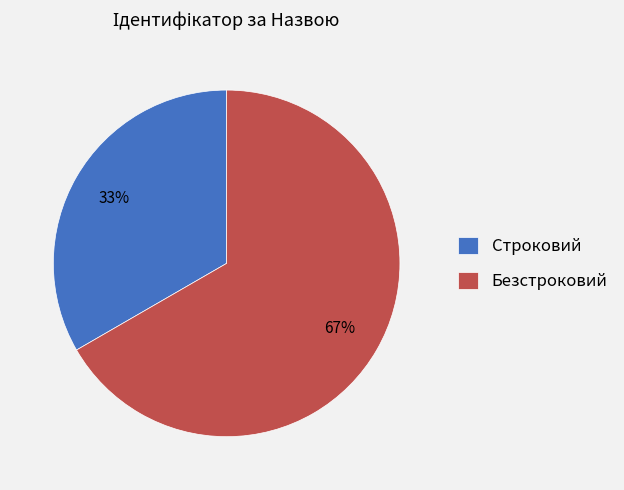

Rank the categories by value from lowest to highest.

Строковий, Безстроковий